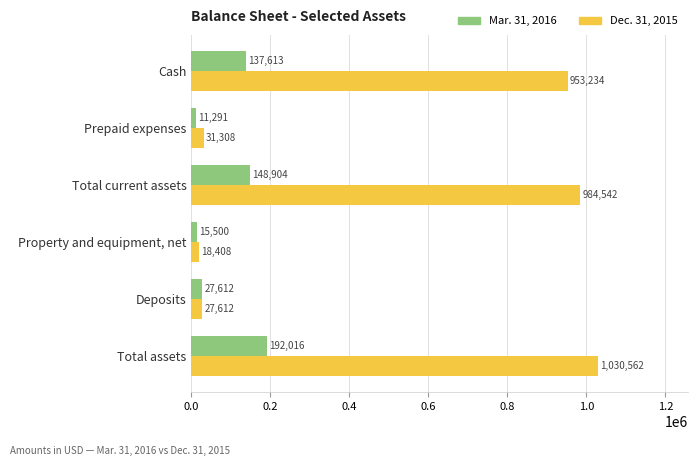

List the labels in order of Mar. 31, 2016 value, smallest first.

Prepaid expenses, Property and equipment, net, Deposits, Cash, Total current assets, Total assets